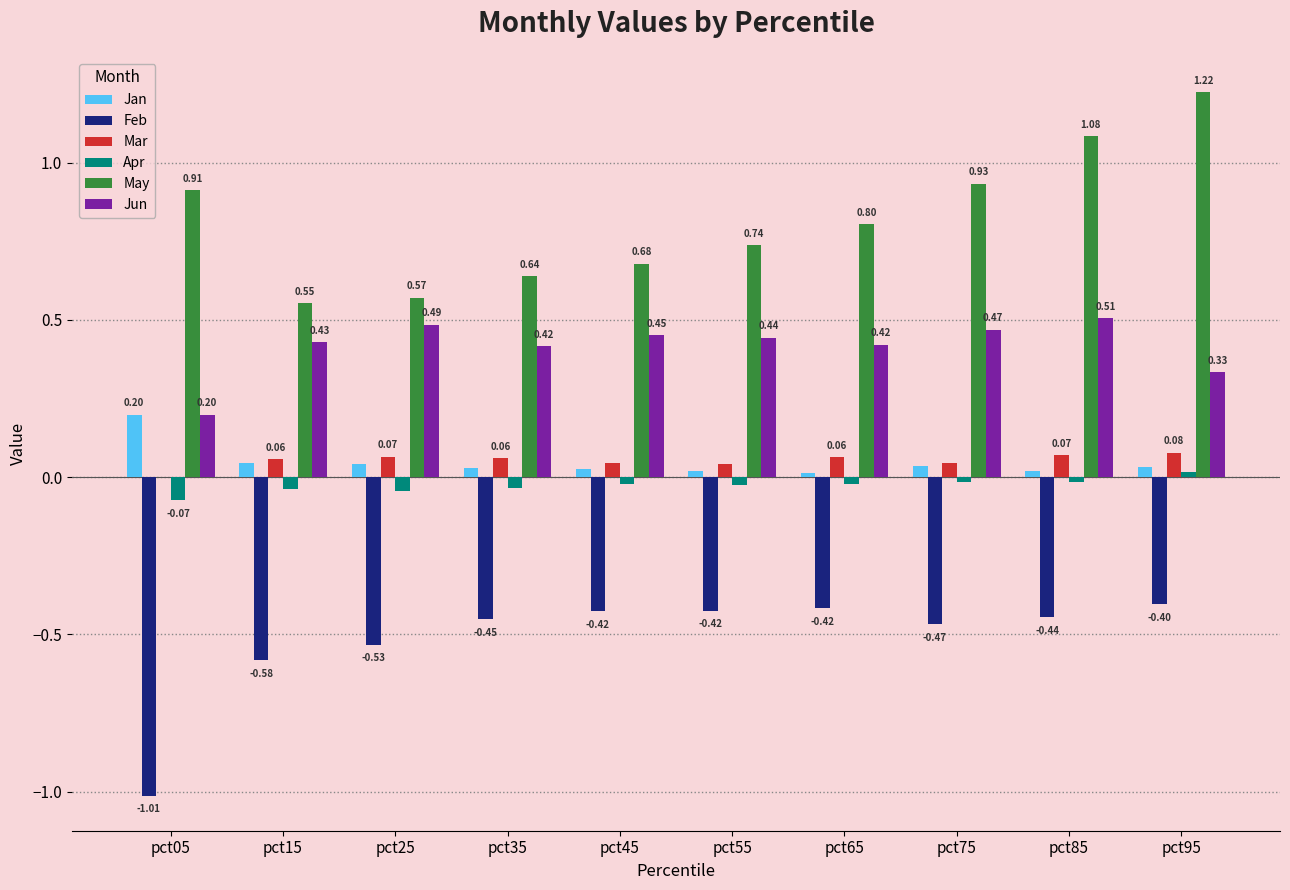

What is the sum of the Feb values at pct85 and pct45?

-0.9